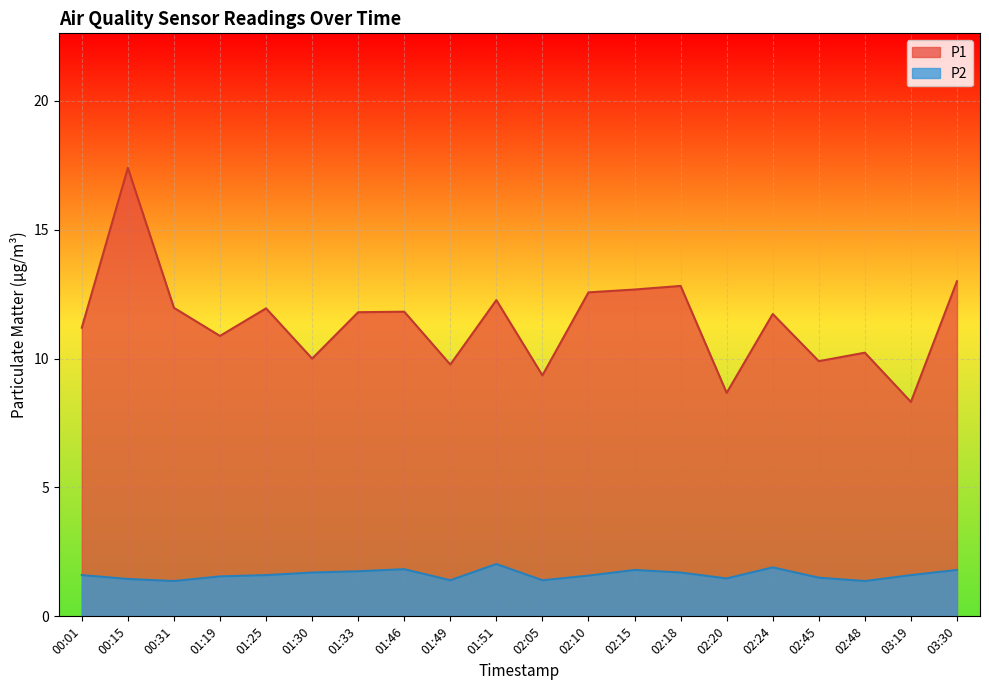

At which category is the sum across all series the highest?

00:15